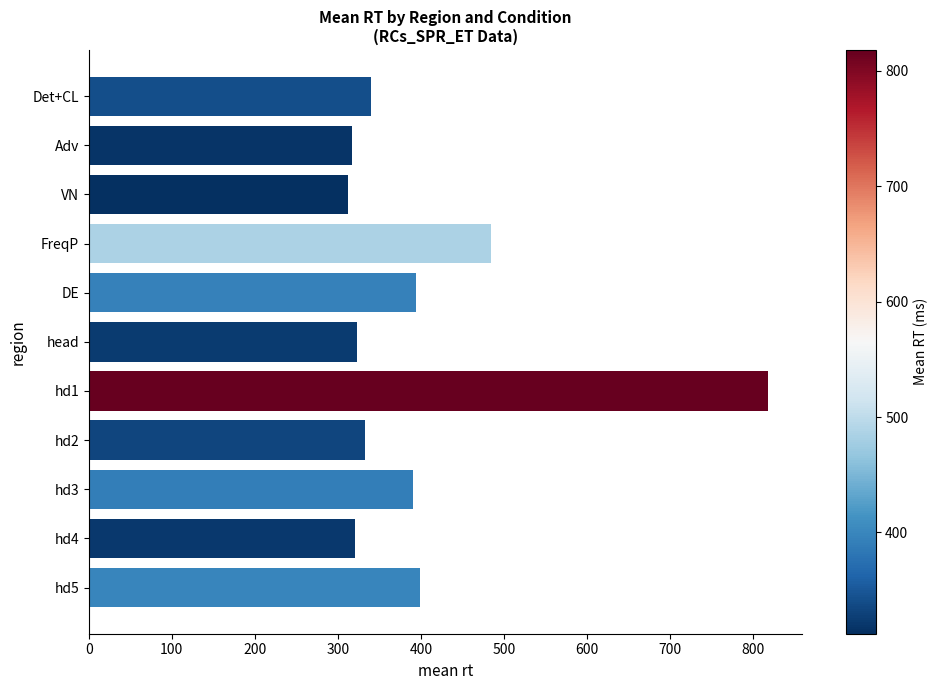

What is the sum of the values at Adv and Det+CL?

656.5